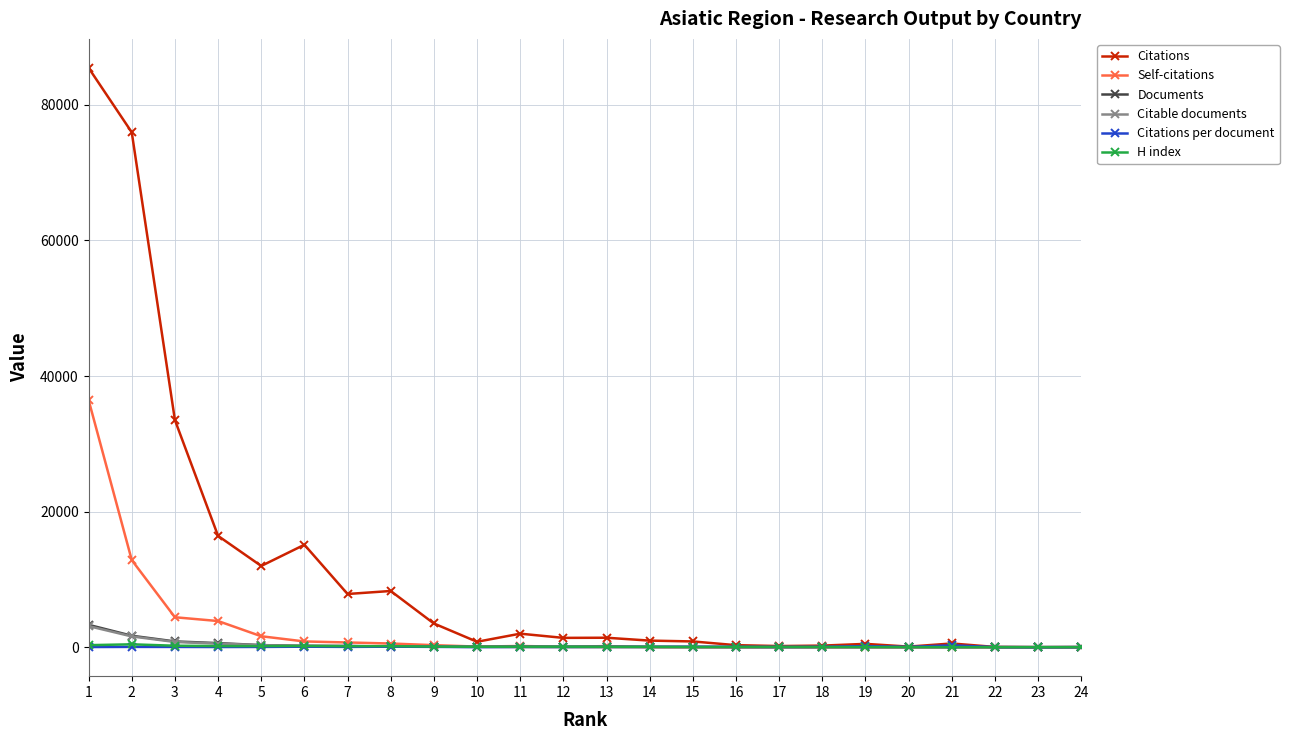

What is the greatest value displayed?

85465.0